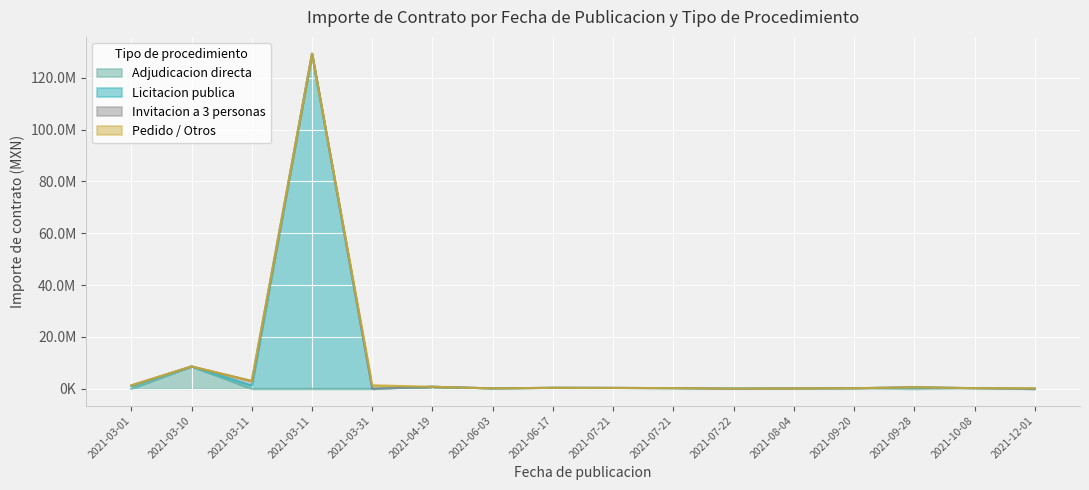

Which label corresponds to the smallest value in the chart?

2021-03-01